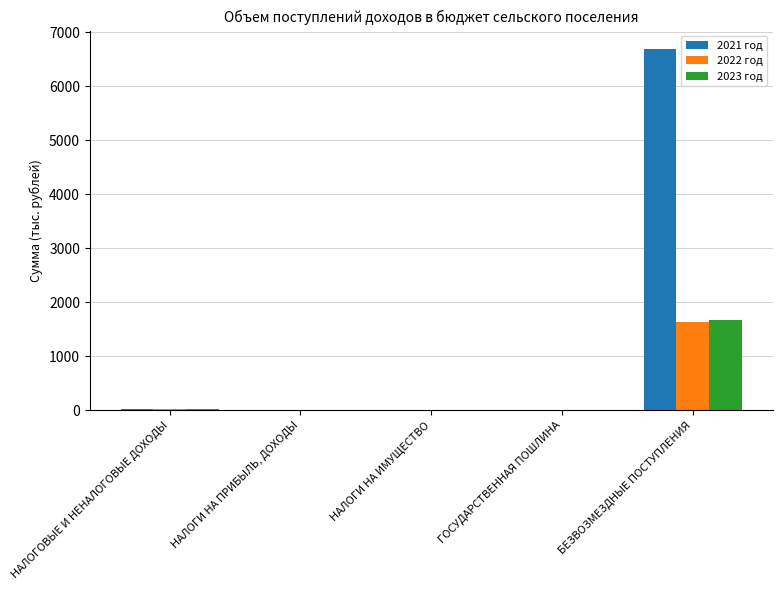

At which category is the sum across all series the highest?

БЕЗВОЗМЕЗДНЫЕ ПОСТУПЛЕНИЯ